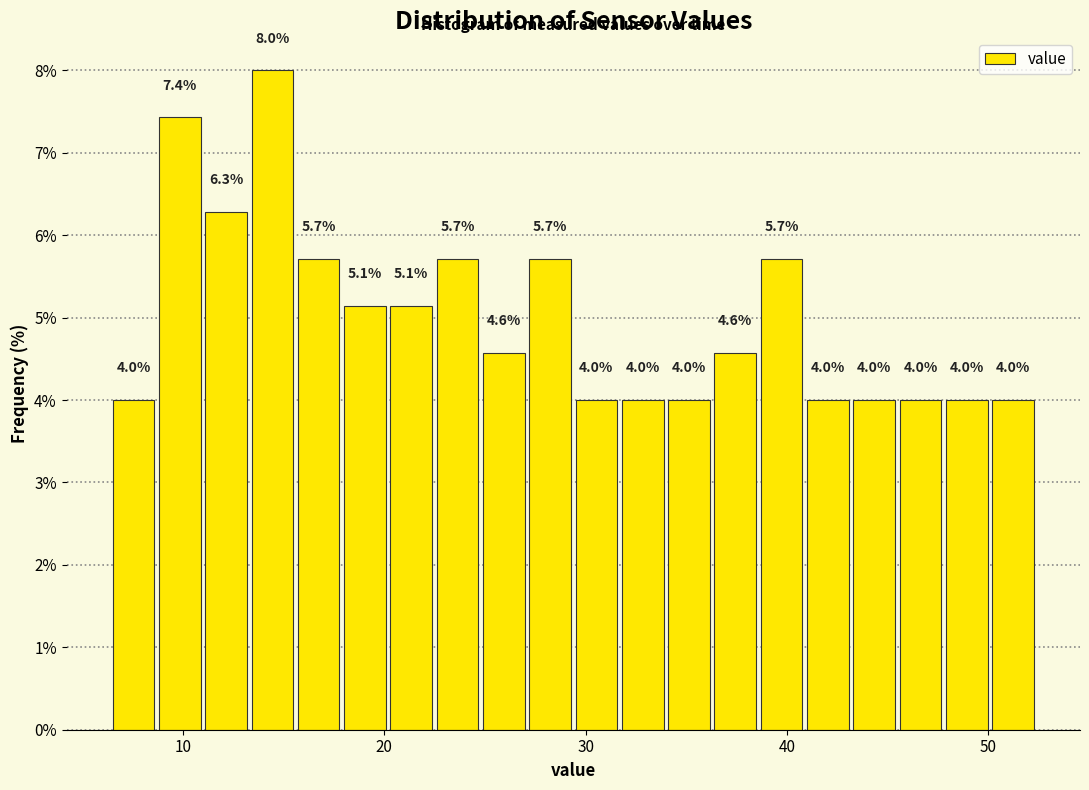

Read against the x-axis, roughly where is the centre of the tallest bar?

14